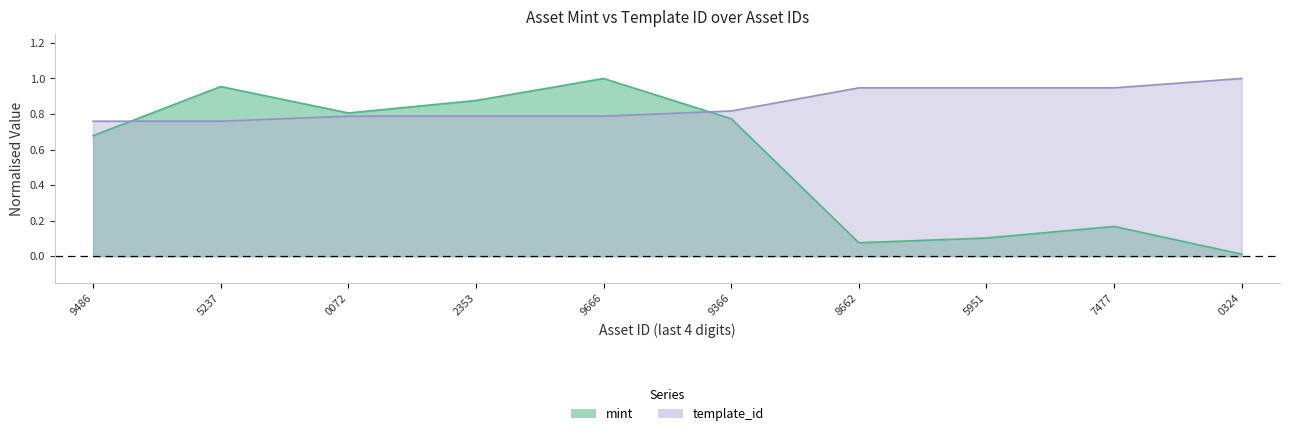

At which label does template_id reach its peak?

0324